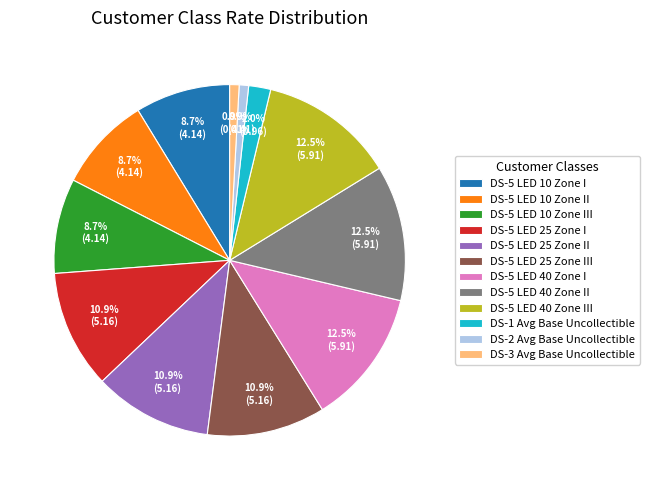

Count the number of slices in the pie.

12